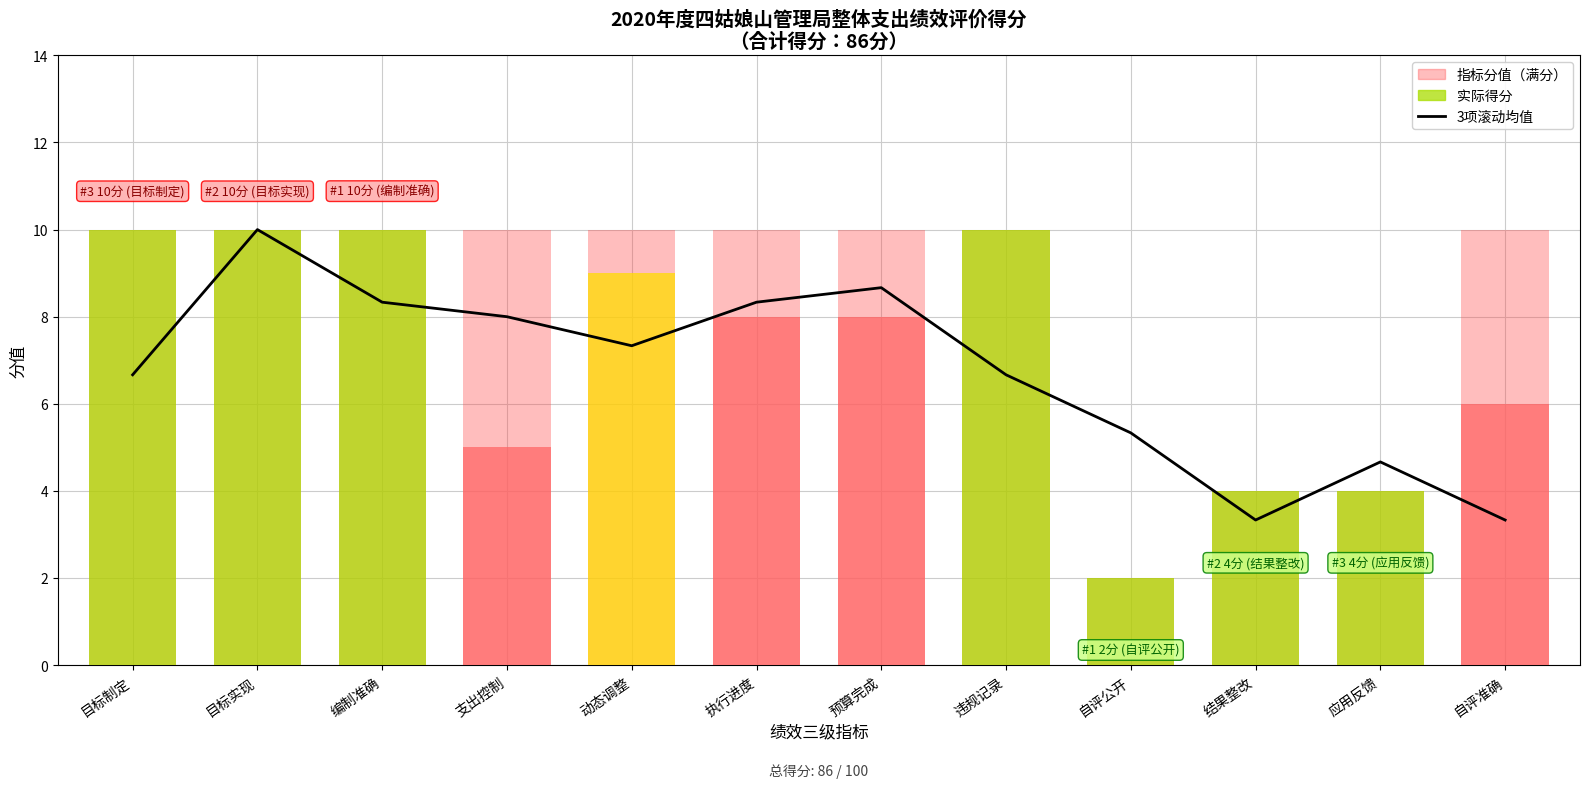

What is the average value?

6.7